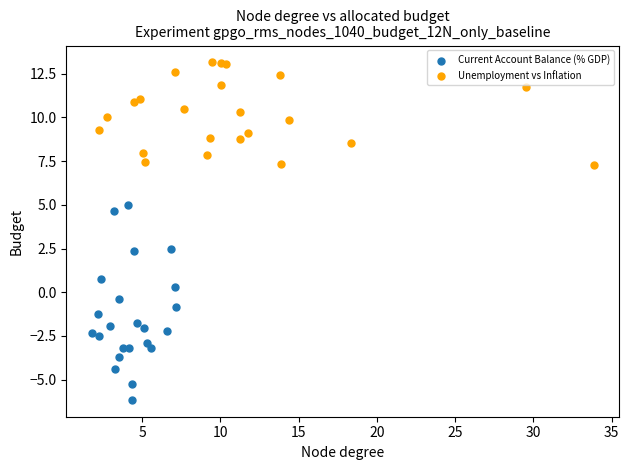

Which series contains the highest Y value?

Unemployment vs Inflation